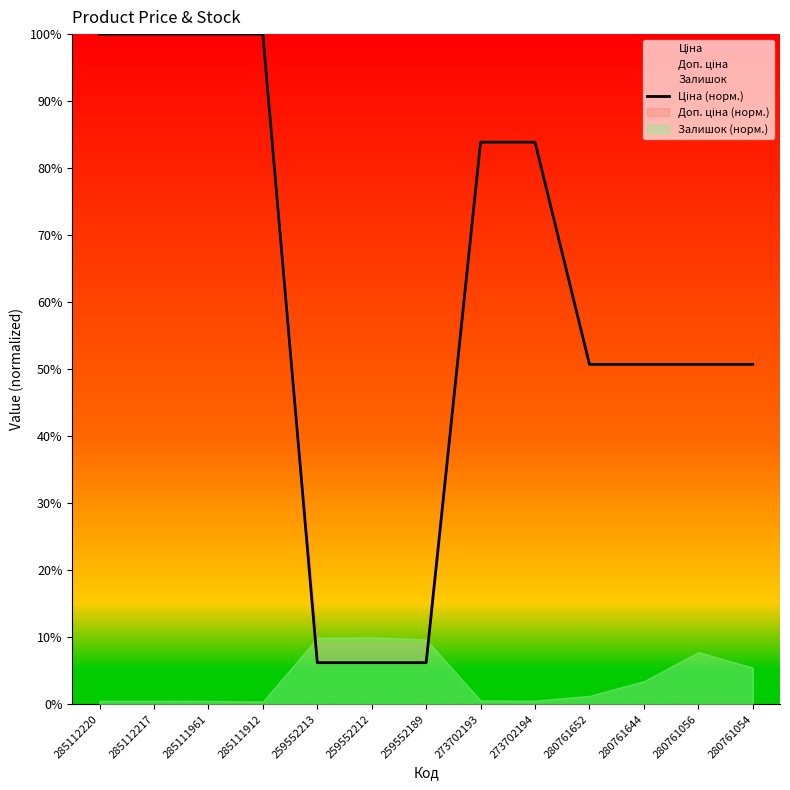

True or false: the data shows 10701.3 at 280761054.

False